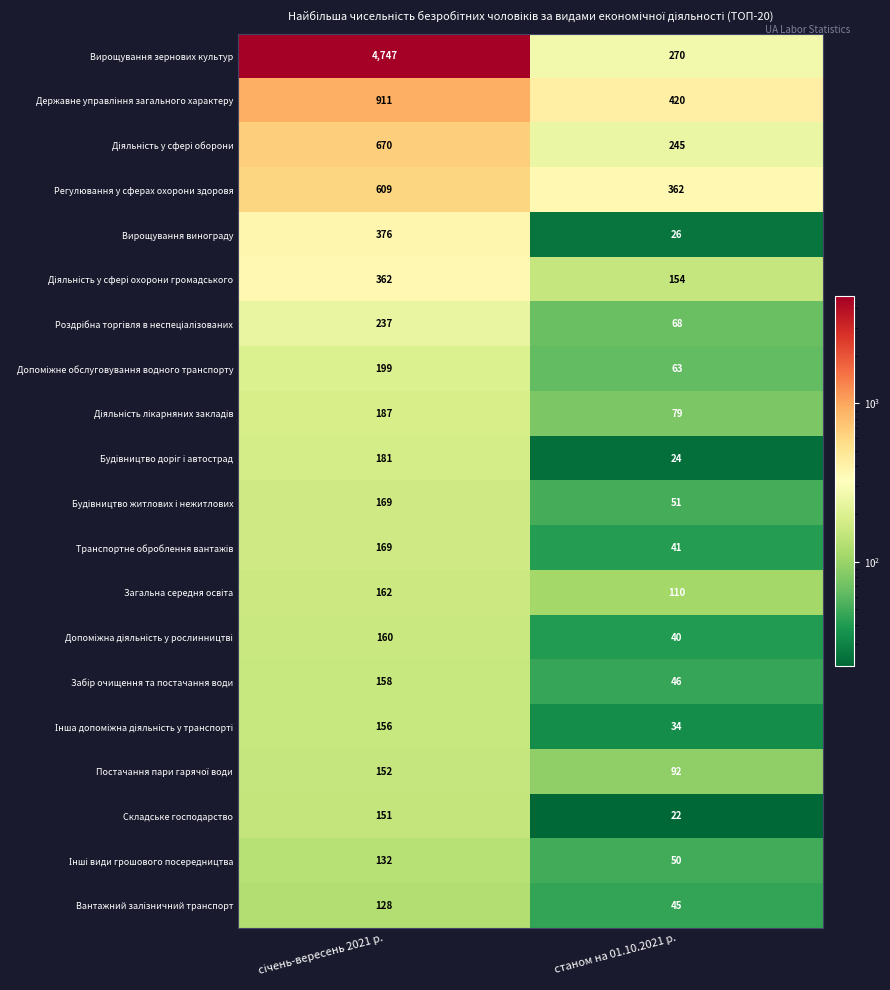

Which series has the largest range (max minus min)?

Вирощування зернових культур